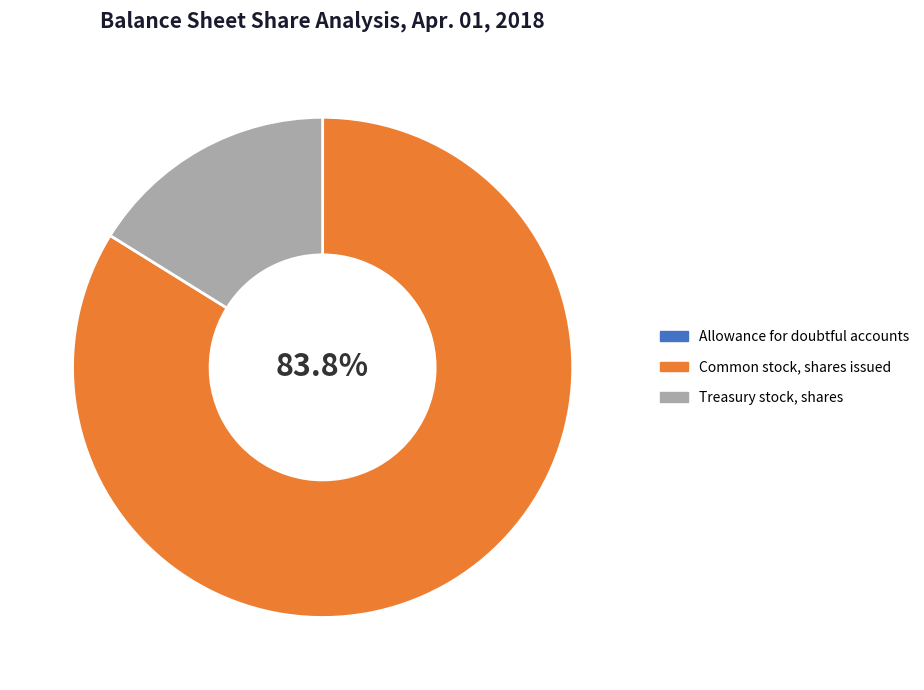

What is the majority slice?

Common stock, shares issued